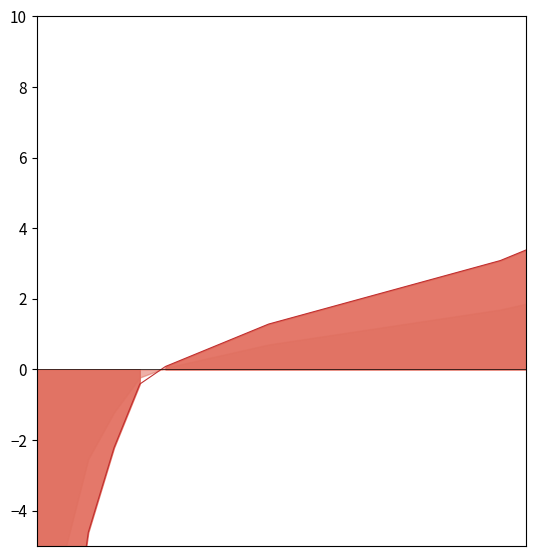

How many data points are less than 1?

9